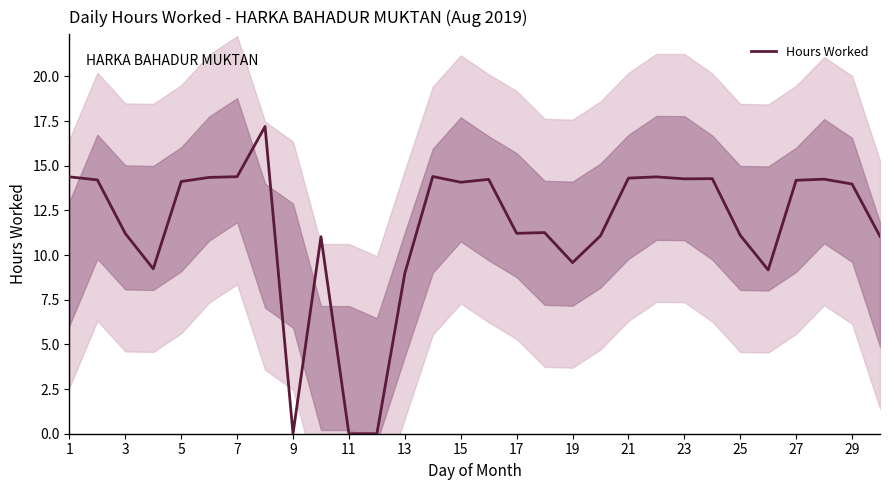

Reading left to right, list all the values displayed in this chart.

14.4	14.2	11.2	9.2	14.1	14.3	14.4	17.2	0.0	11.0	0.0	0.0	9.0	14.4	14.1	14.2	11.2	11.3	9.6	11.1	14.3	14.4	14.3	14.3	11.1	9.2	14.2	14.2	14.0	11.1